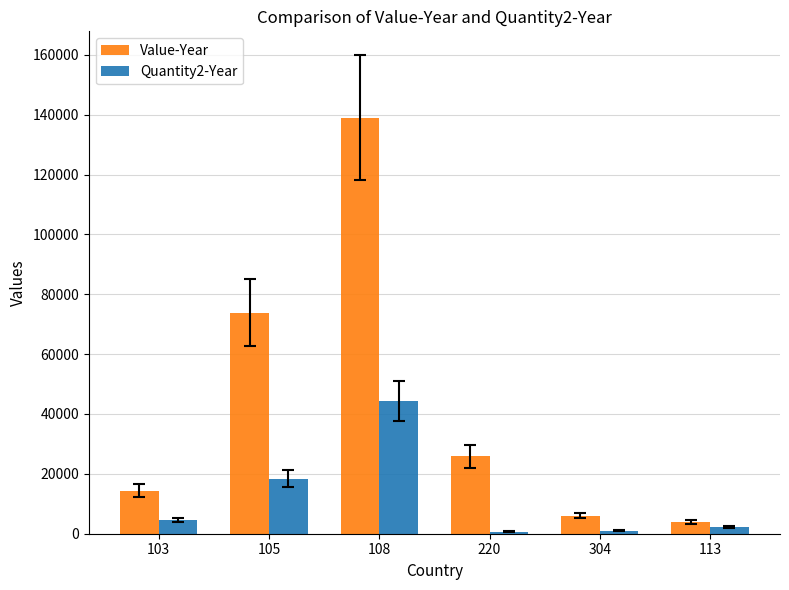

Is it true that Value-Year equals 25834 at 220?

True